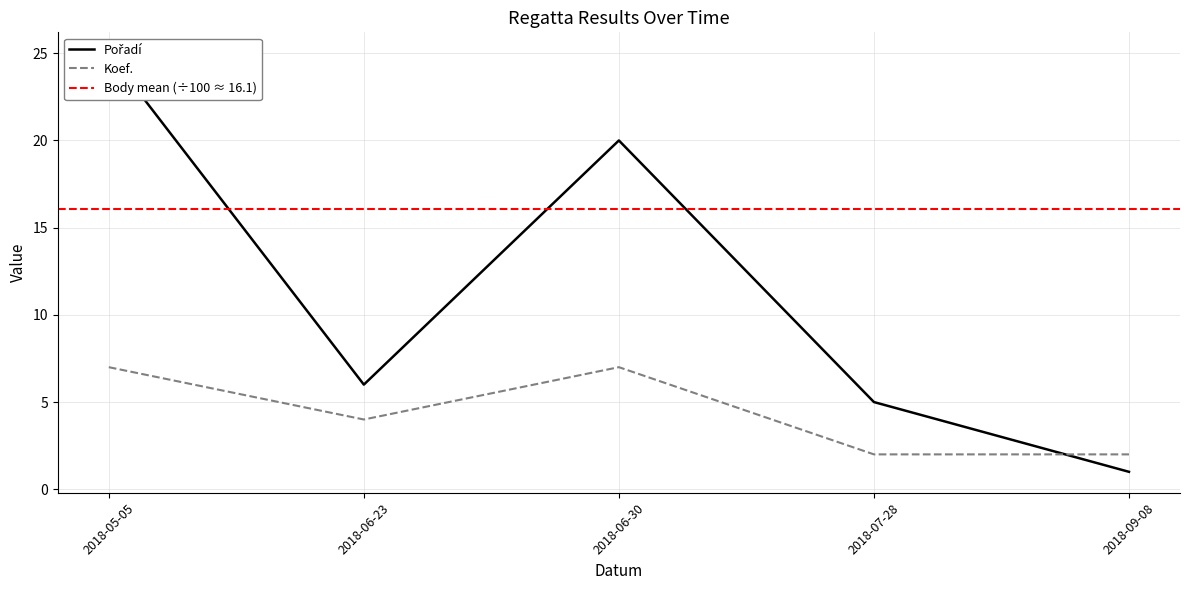

True or false: Koef. has a value of 6 at 2018-06-23.

False